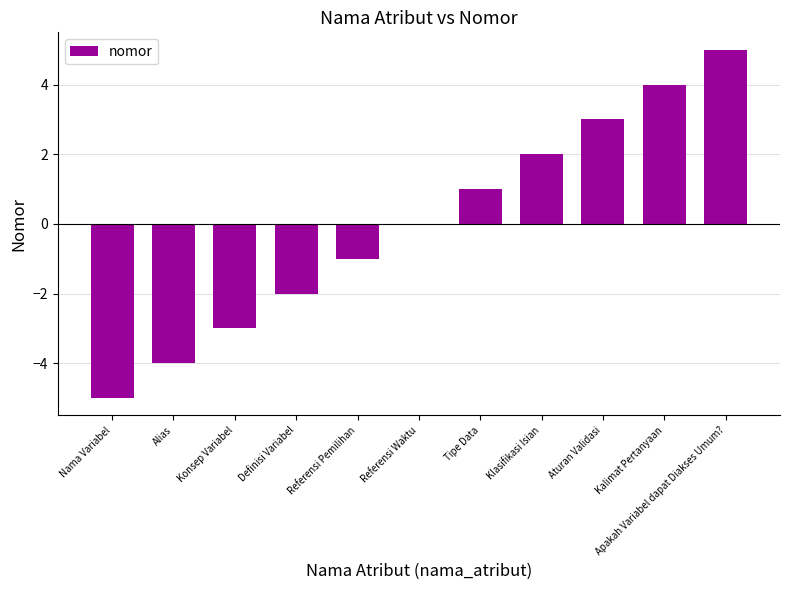

What is the change in value from Referensi Waktu to Klasifikasi Isian?

+2